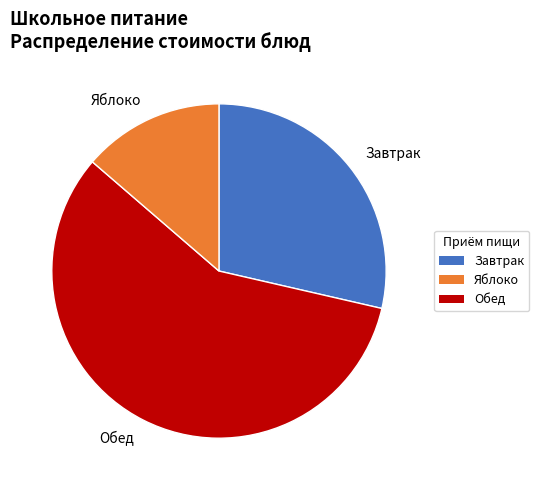

Does any single category account for the majority?

Yes